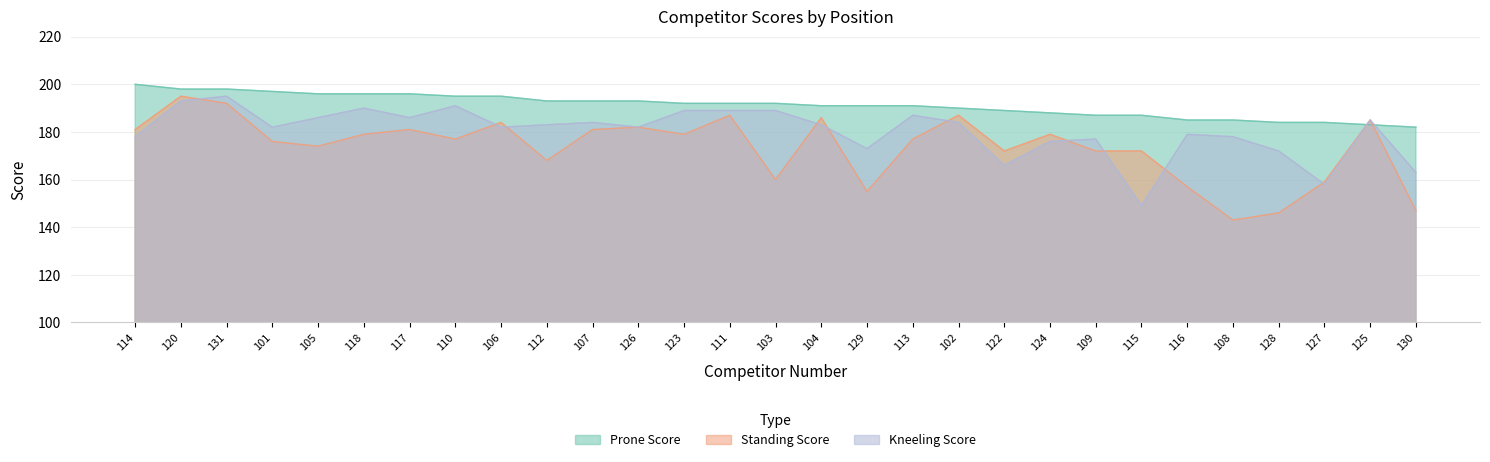

Which series changed the most between 116 and 127?

Kneeling Score